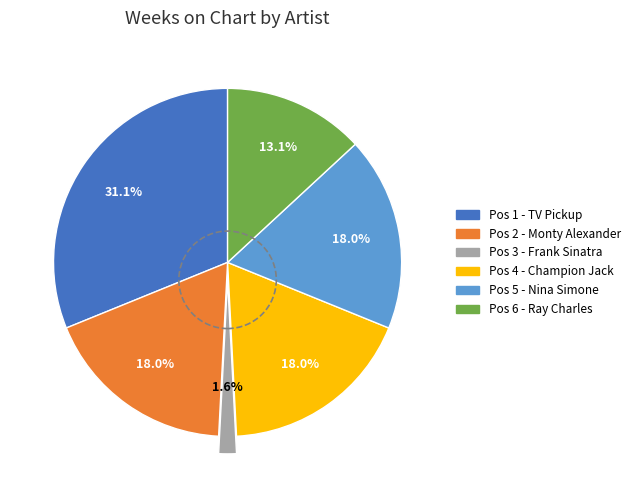

Is there any slice that represents more than half of the pie?

No